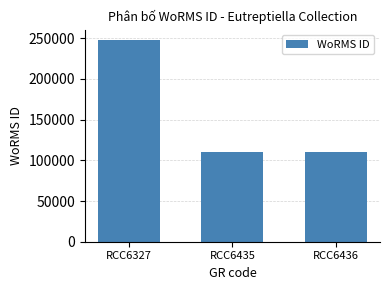

What is the sum of all values?

469425